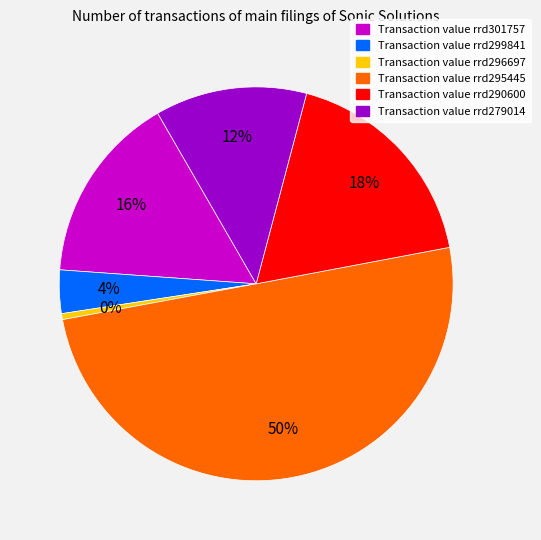

To the nearest percent, what is the average slice percentage?

17%